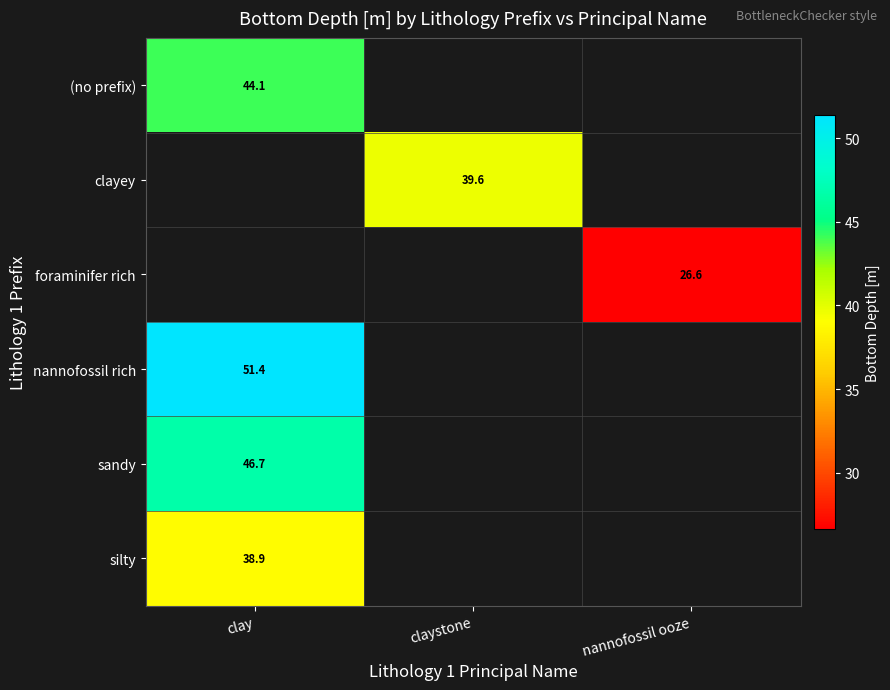

True or false: (no prefix) has a value of 44.1 at clay.

True